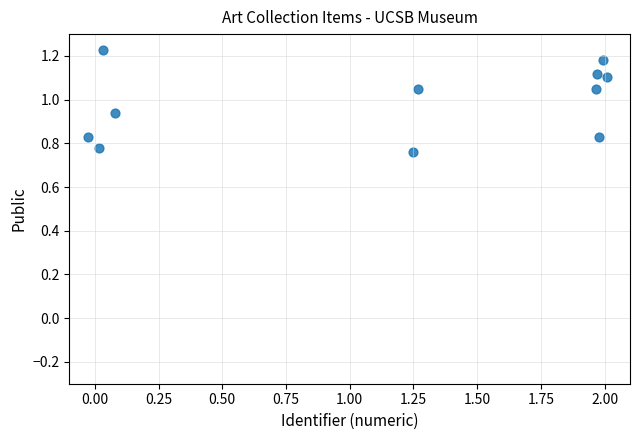

What is the range of Y values (max minus min)?

0.5